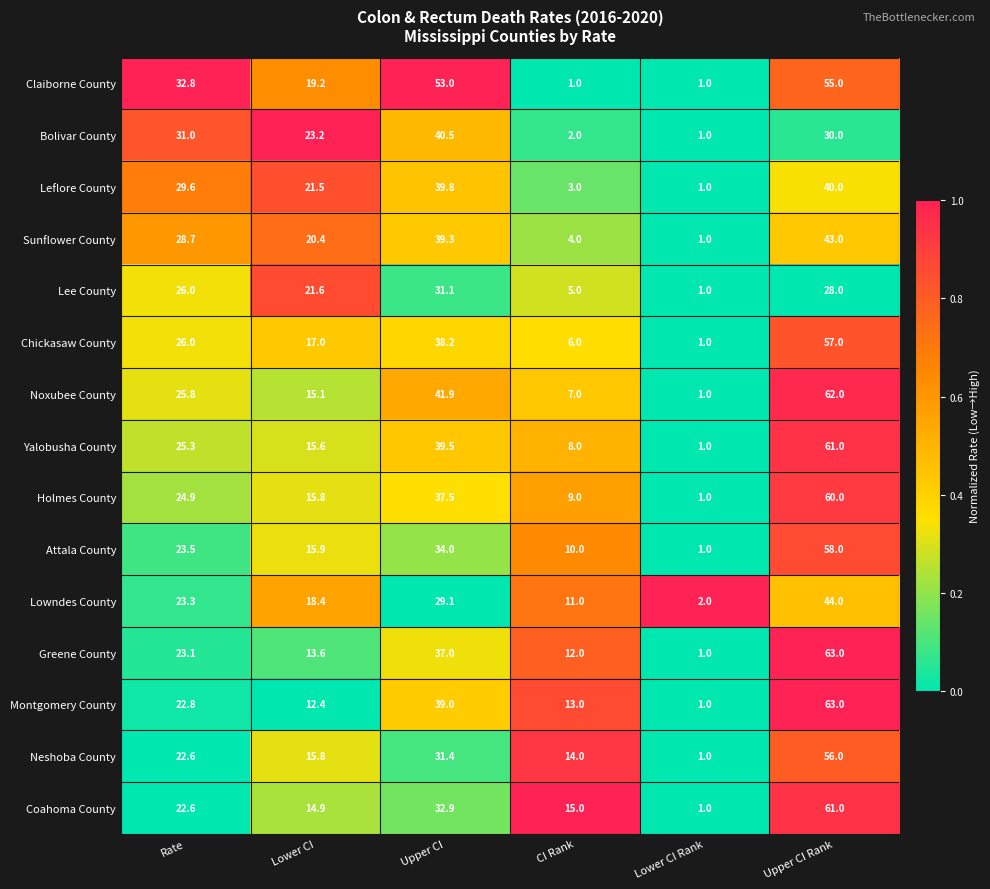

Which series has the largest total across all categories?

Claiborne County